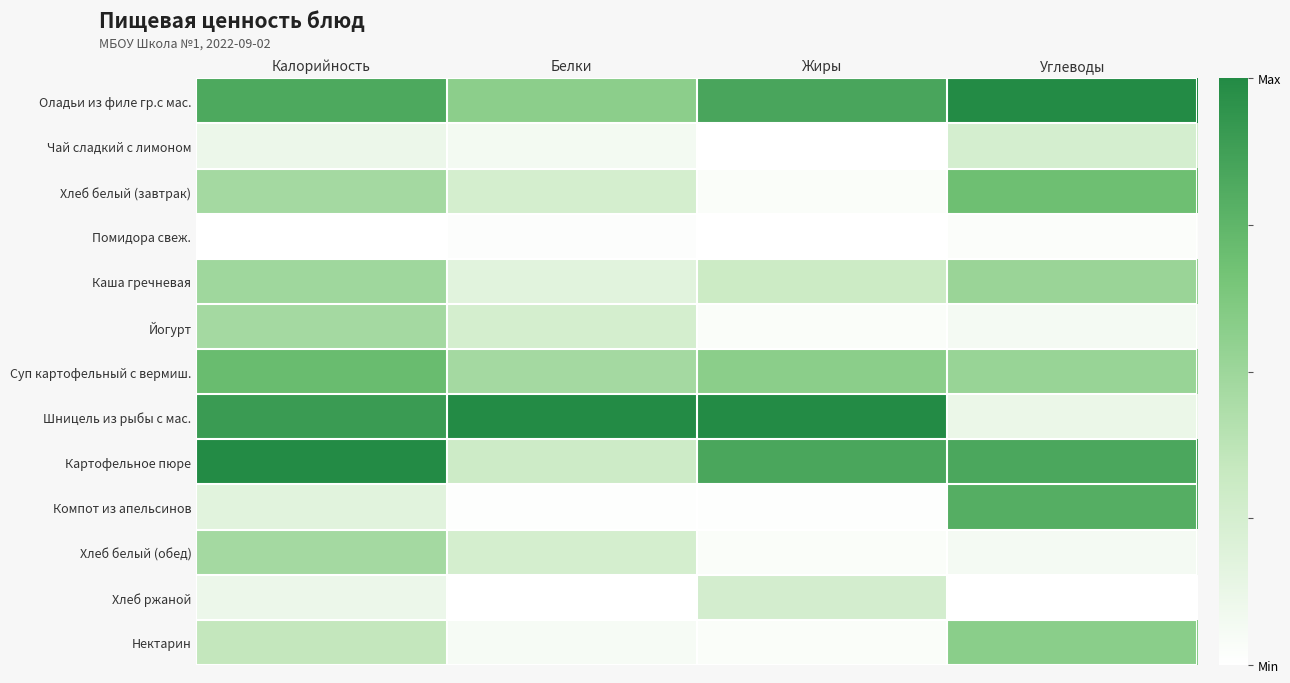

At which category is the sum across all series the highest?

Калорийность